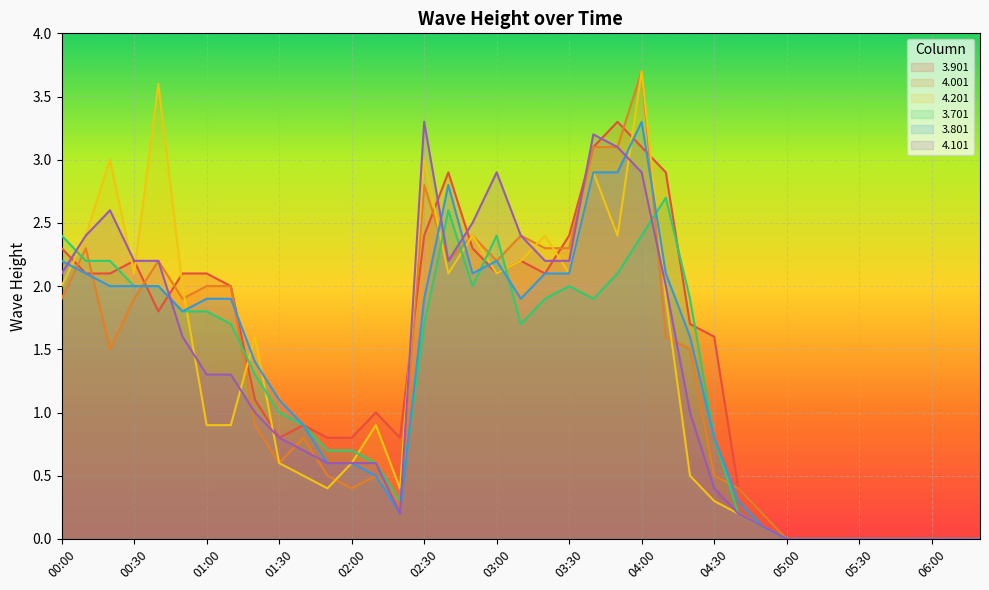

Rank the series at 02:00 from highest to lowest value.

3.901, 3.701, 4.201, 3.801, 4.101, 4.001